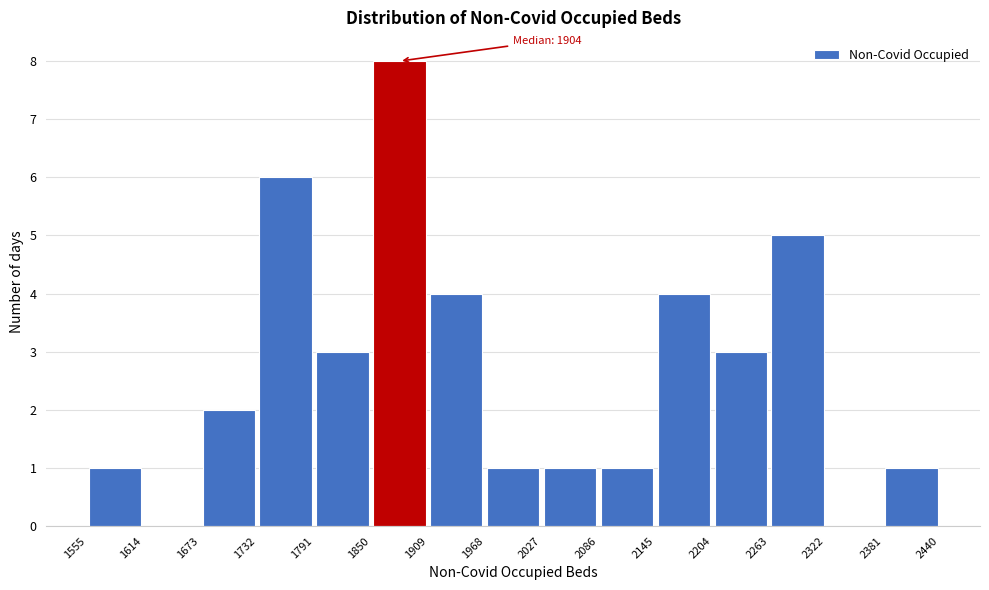

Over which range of the x-axis is the bar tallest?

1850 to 1909